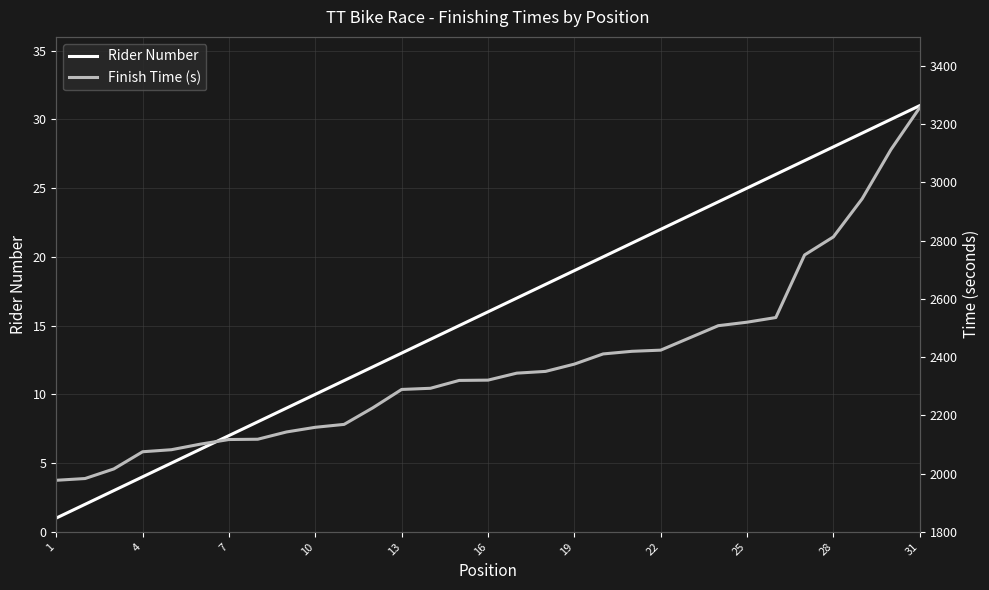

What is the minimum value shown in the chart?

1